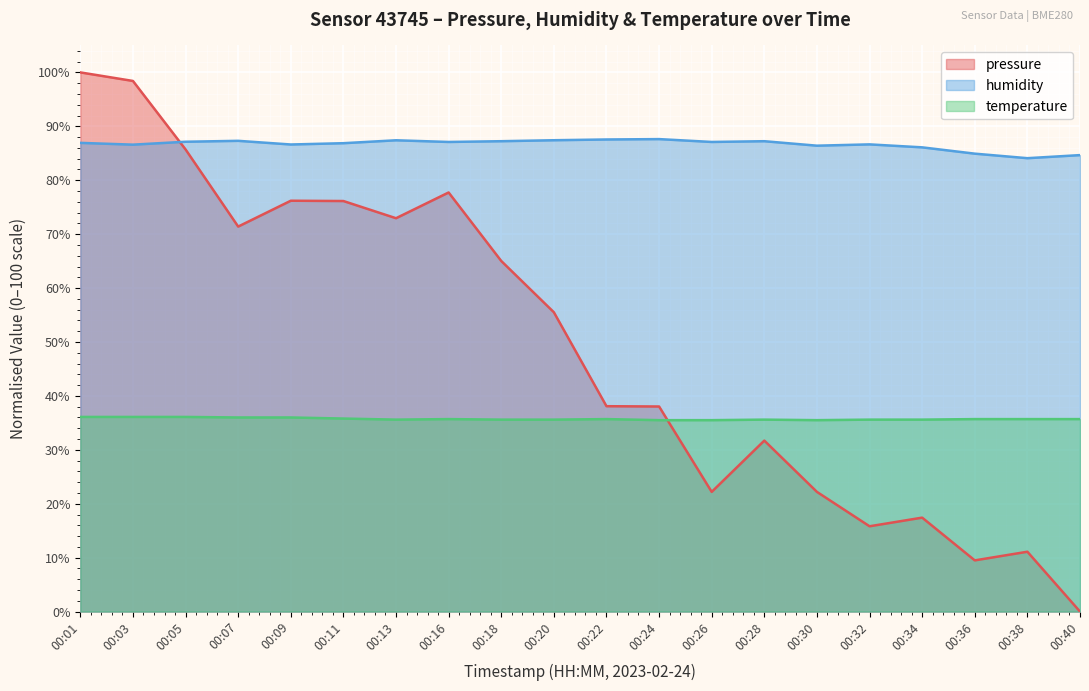

How many interior local peaks does the humidity series have?

5